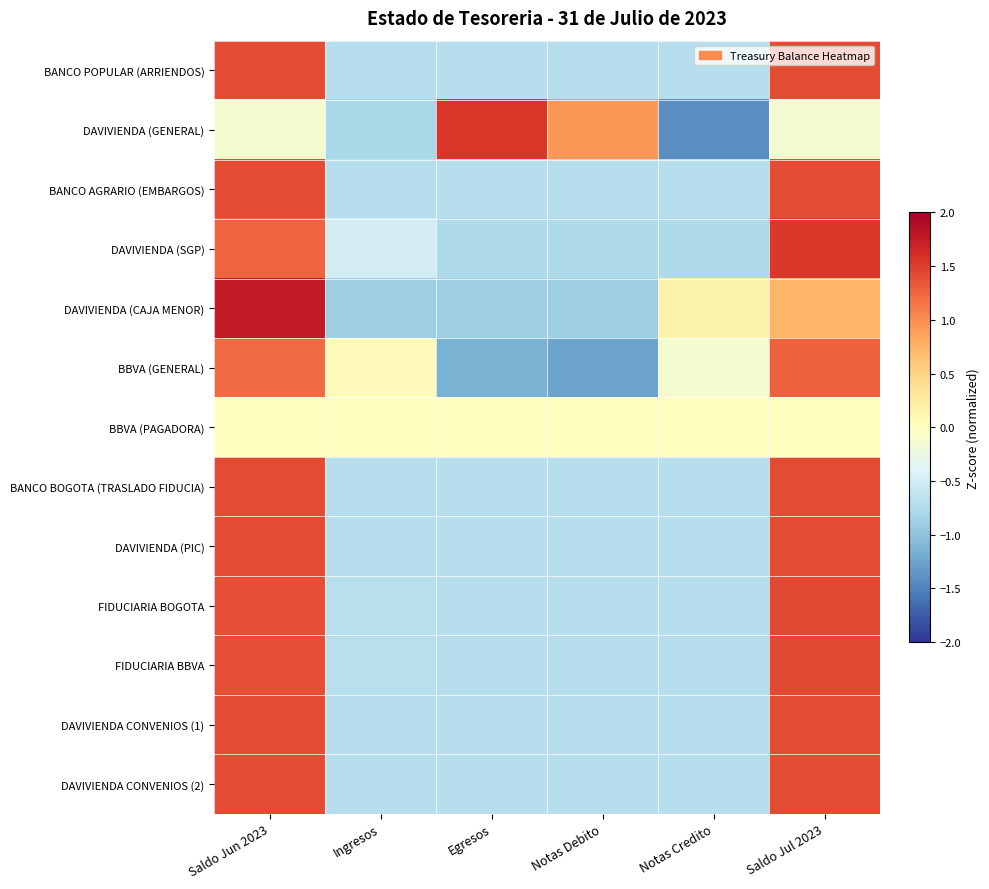

Which series has the widest spread of values?

DAVIVIENDA (GENERAL)